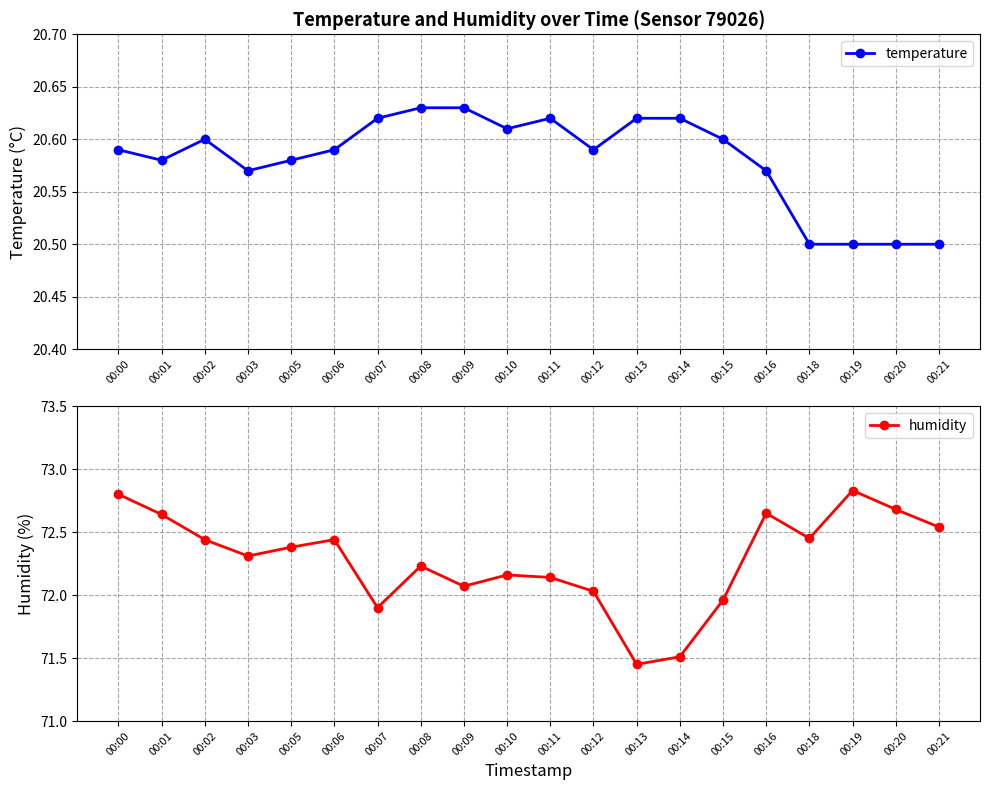

True or false: humidity and temperature cross at least once.

False